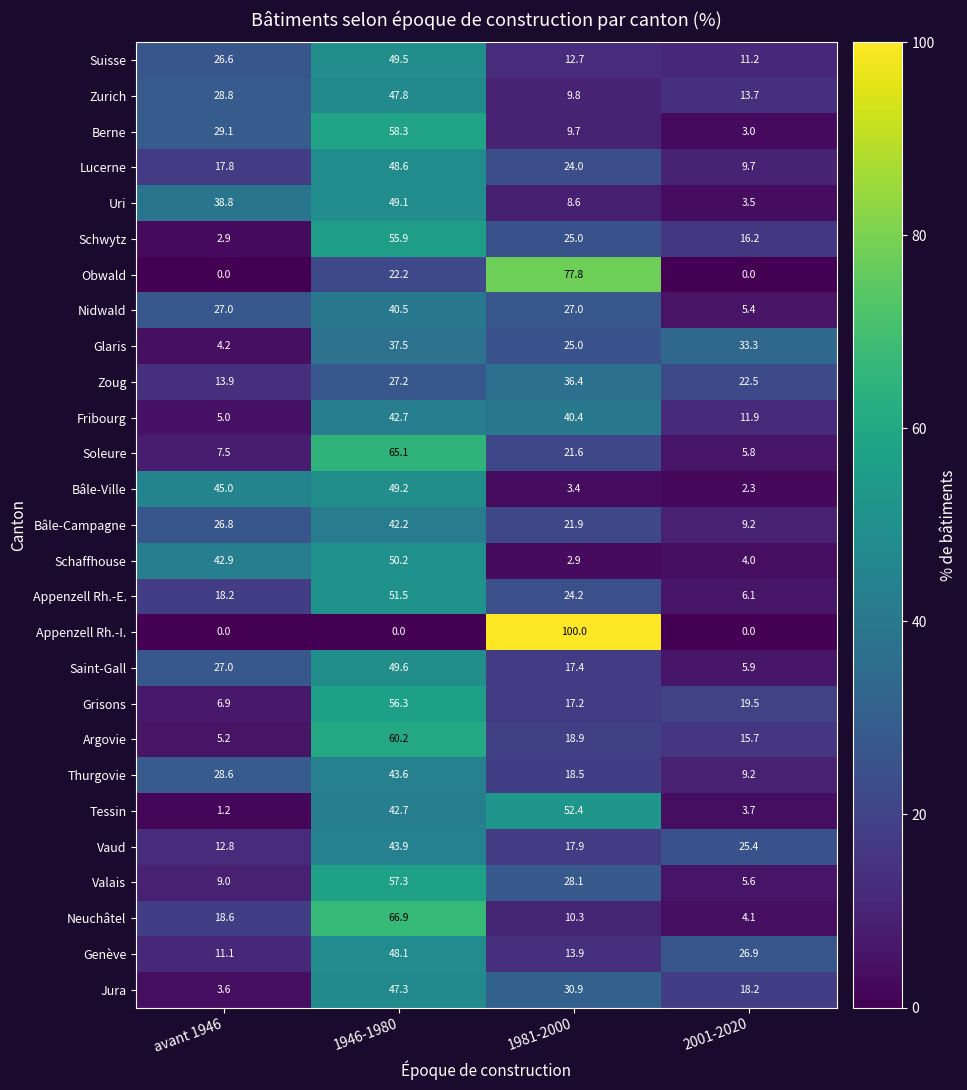

What is the difference between the highest and lowest values at 1981-2000?

97.1